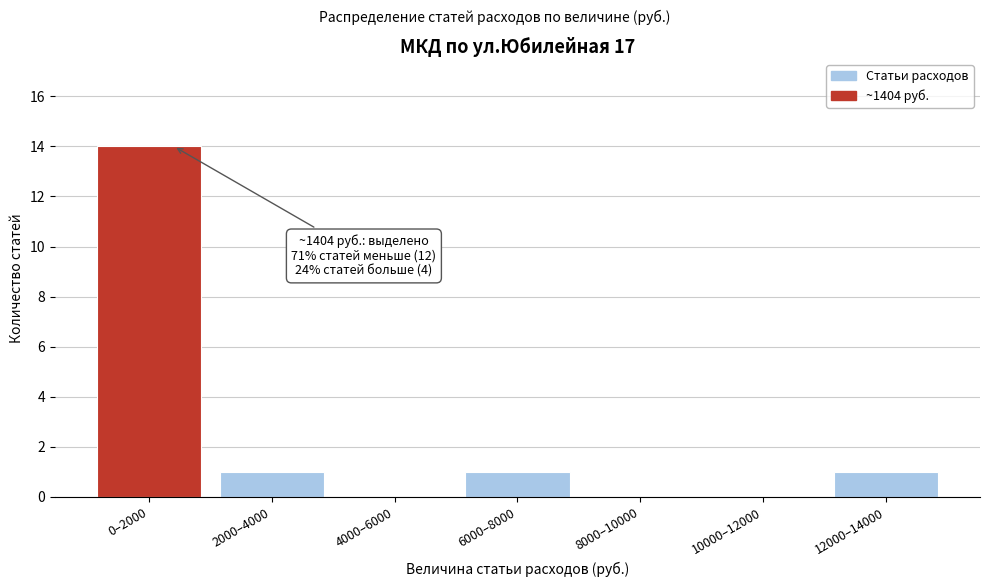

Reading right to left, what are all the values shown in this chart?

12000–14000=1	10000–12000=0	8000–10000=0	6000–8000=1	4000–6000=0	2000–4000=1	0–2000=14